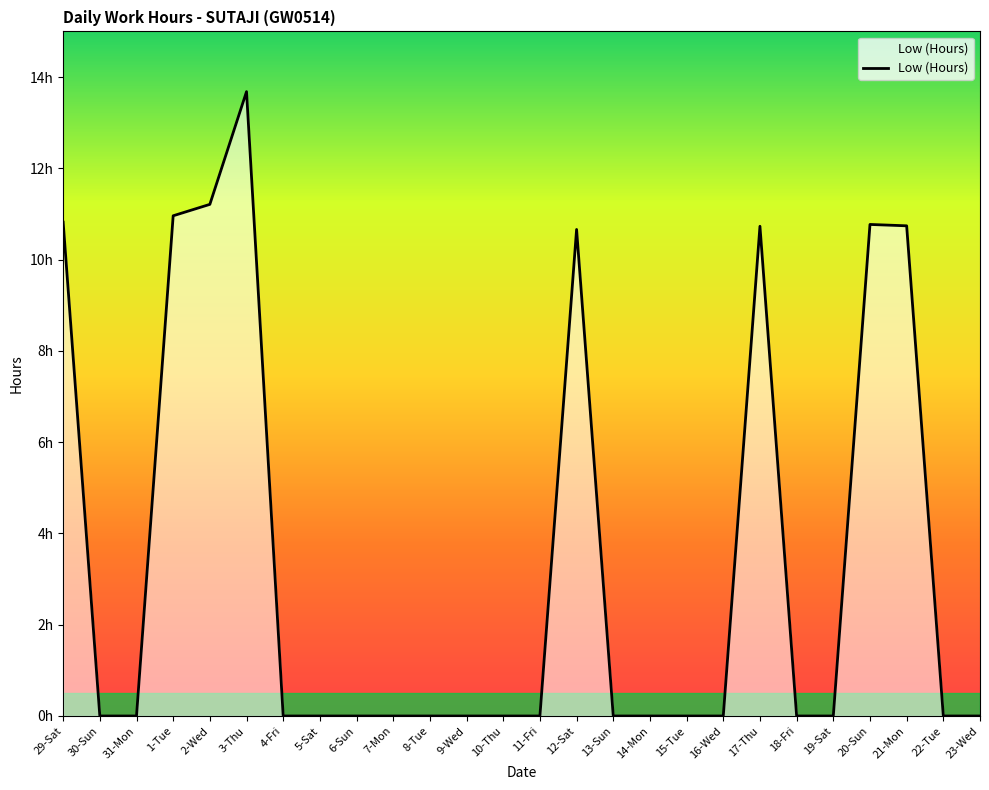

At which category does the chart reach its peak across all series?

3-Thu